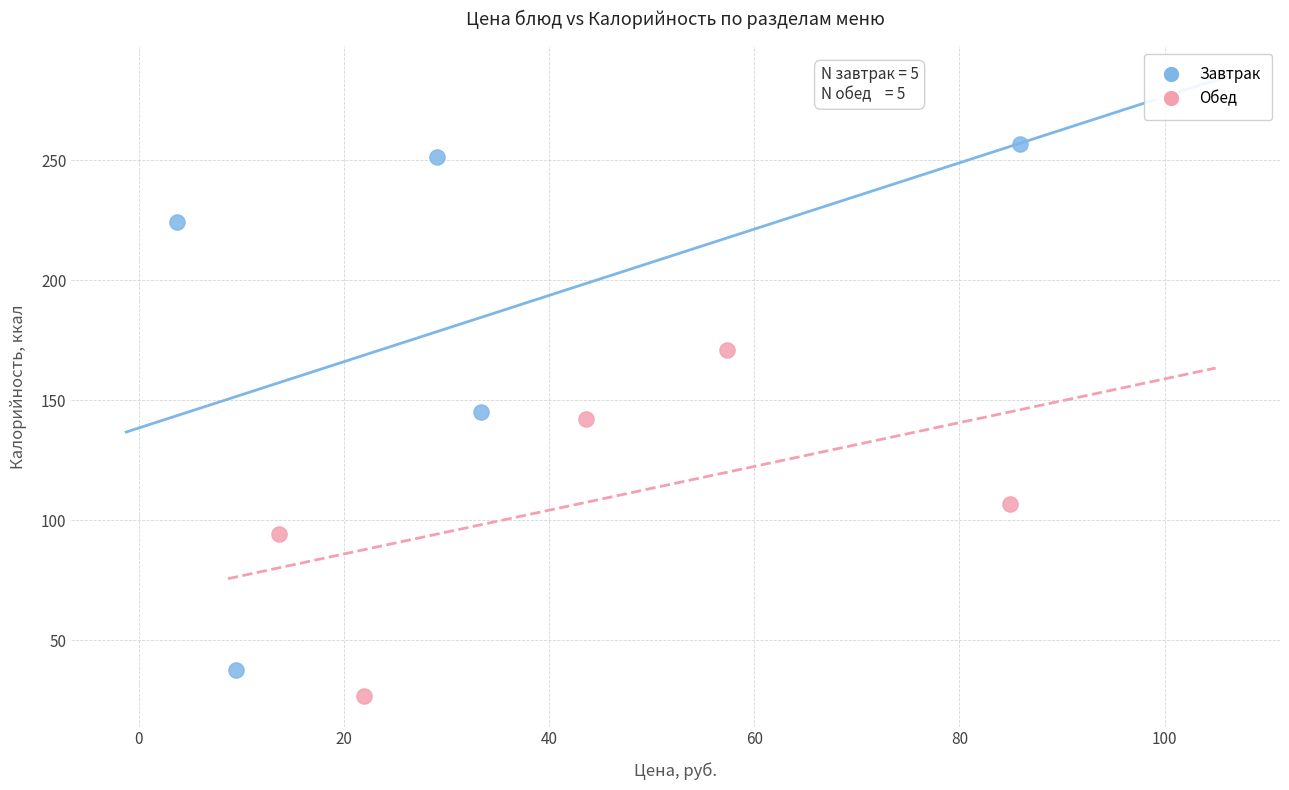

Which series reaches the maximum Y coordinate?

Завтрак